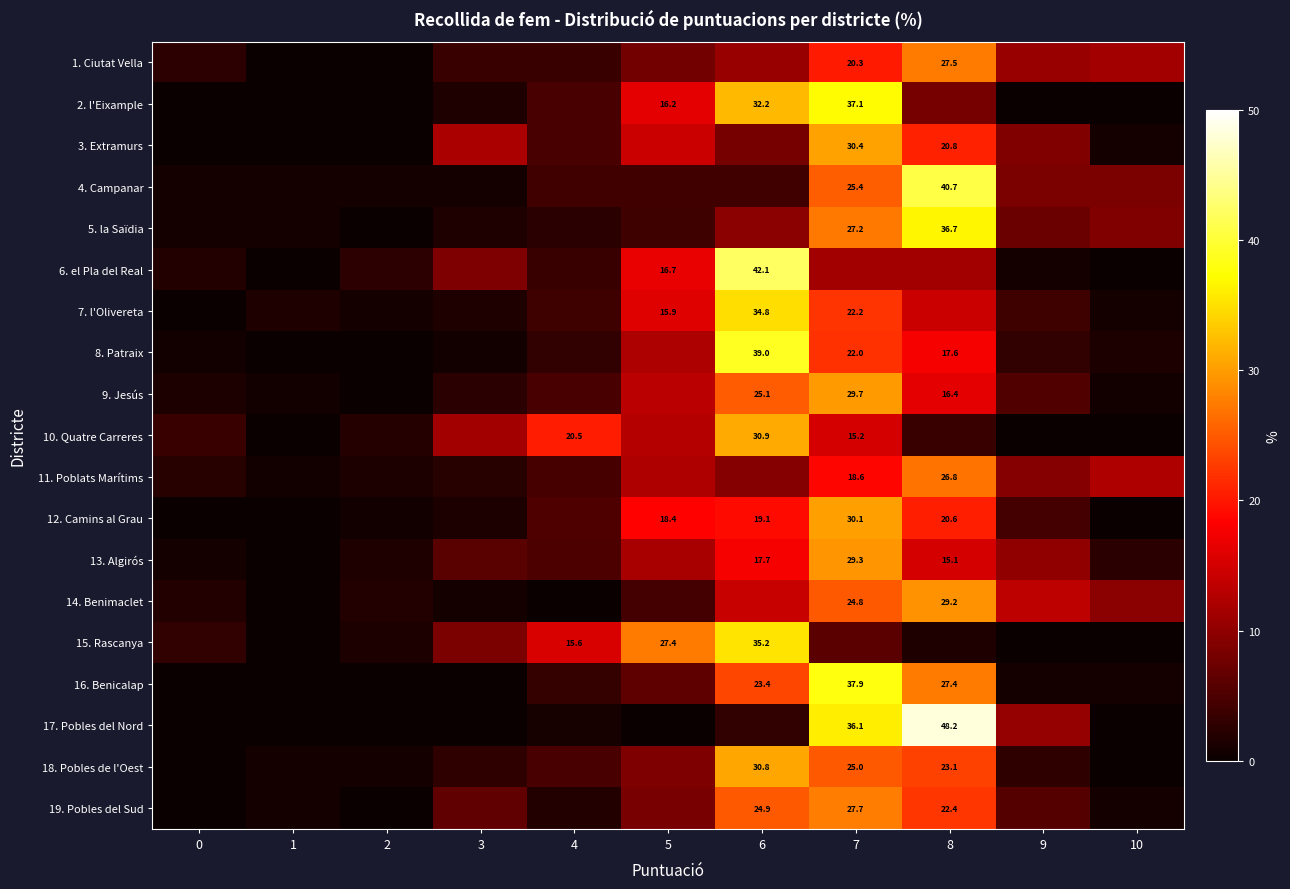

Is it true that 18. Pobles de l'Oest equals 1.0 at 2?

True